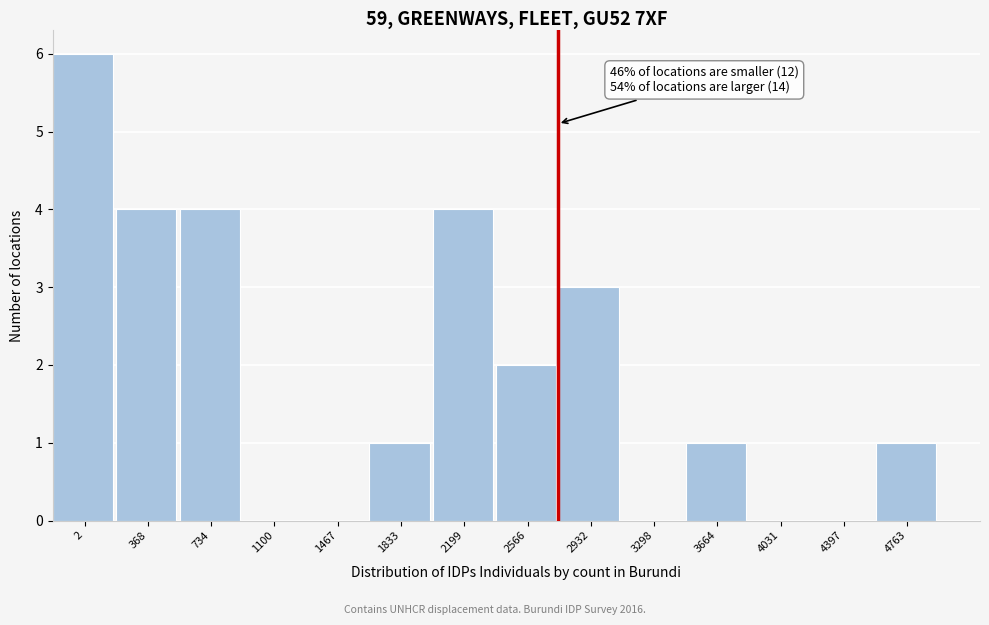

Reading left to right, extract all data points from this chart.

2=6	368=4	734=4	1100=0	1467=0	1833=1	2199=4	2566=2	2932=3	3298=0	3664=1	4031=0	4397=0	4763=1